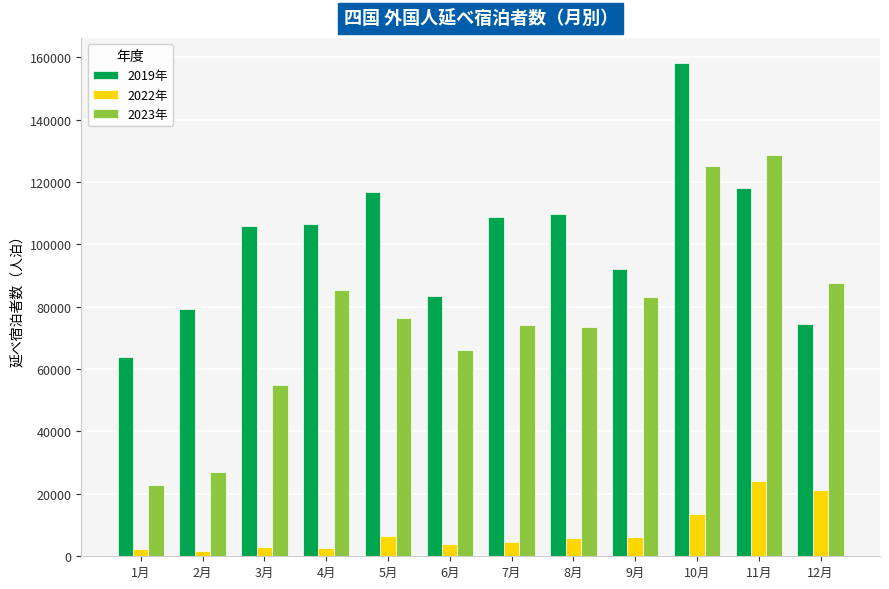

Are the bars grouped side by side (vs. stacked)?

Yes